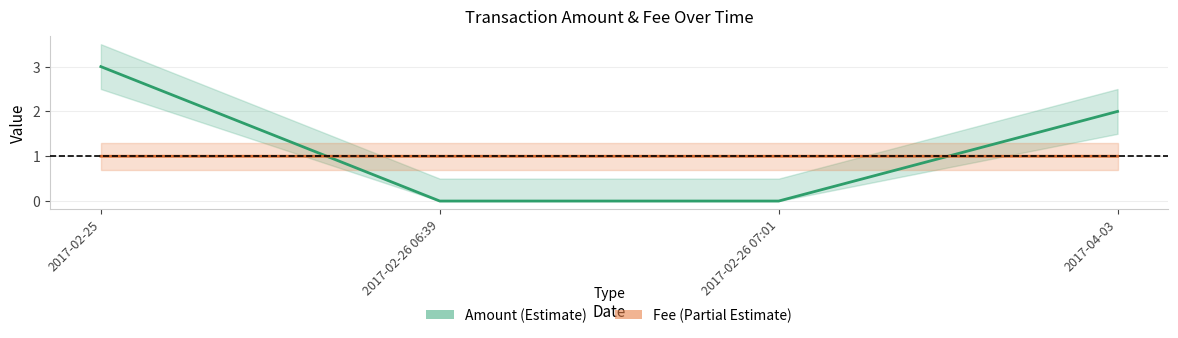

How many times do Amount and Fee cross each other?

2